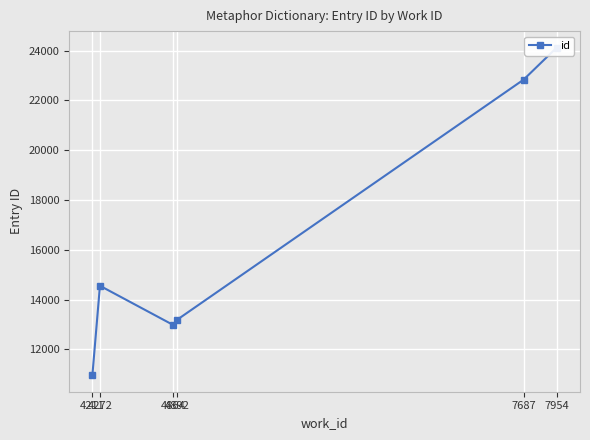

How many data points does each series have?

6